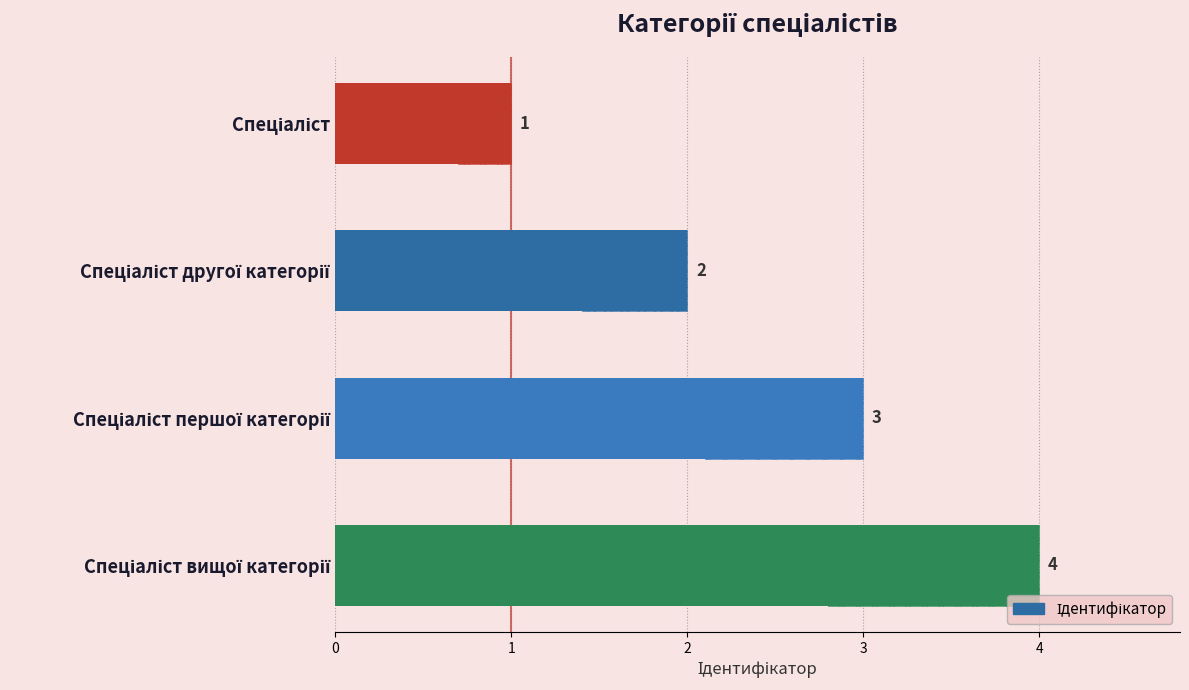

Is it true that the value at Спеціаліст першої категорії is 5?

False